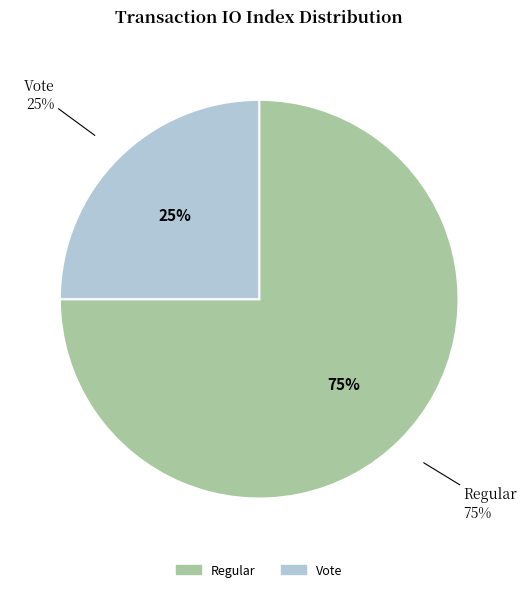

Between Vote (io_index=3) and Regular (io_index=9), which is larger?

Regular (io_index=9)